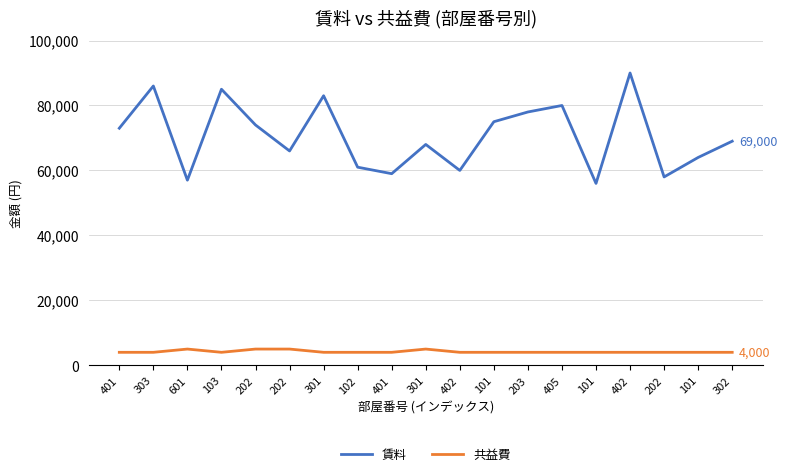

Which series has the largest range (max minus min)?

賃料